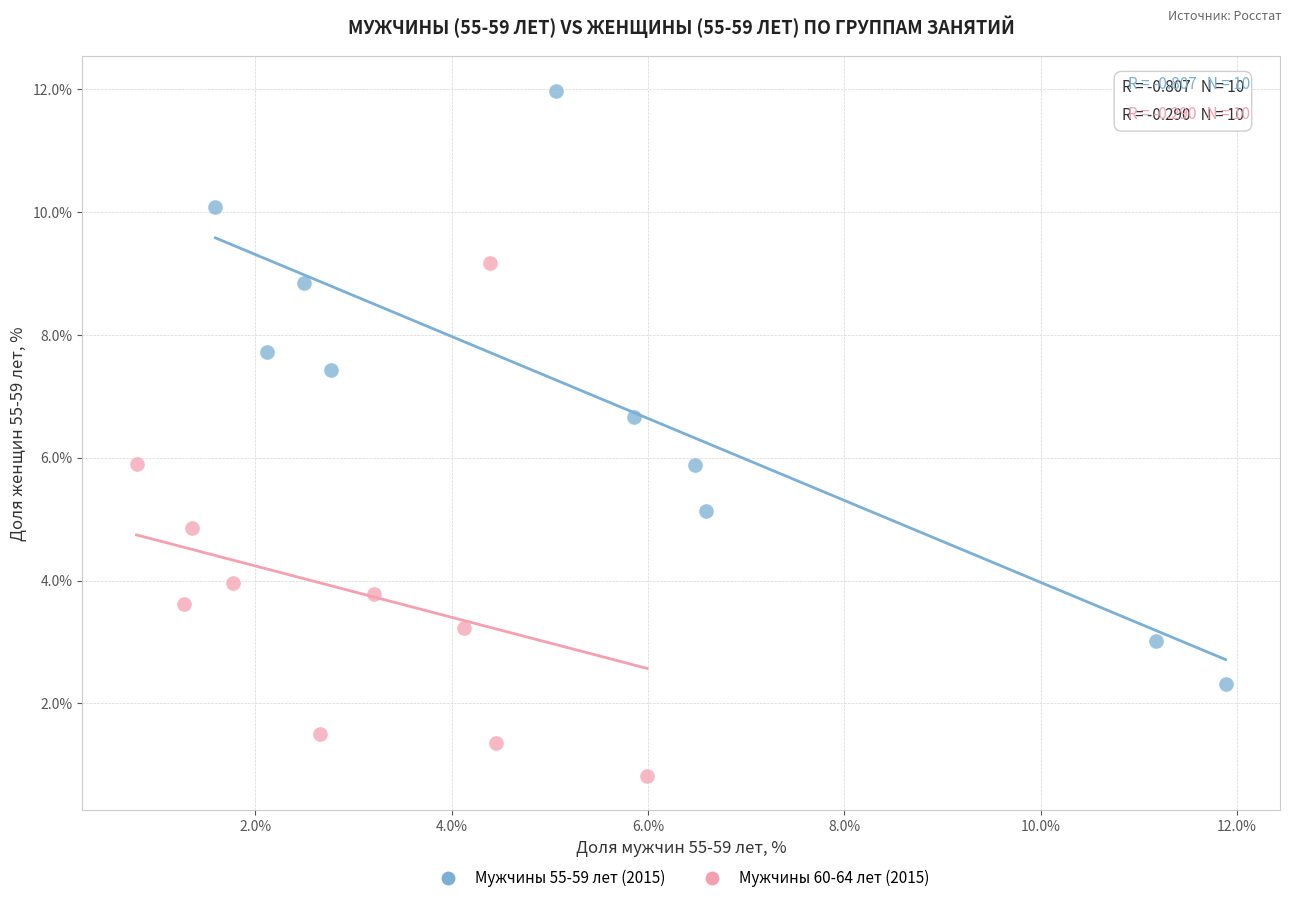

Which series contains the lowest Y value?

Мужчины 60-64 лет (2015)